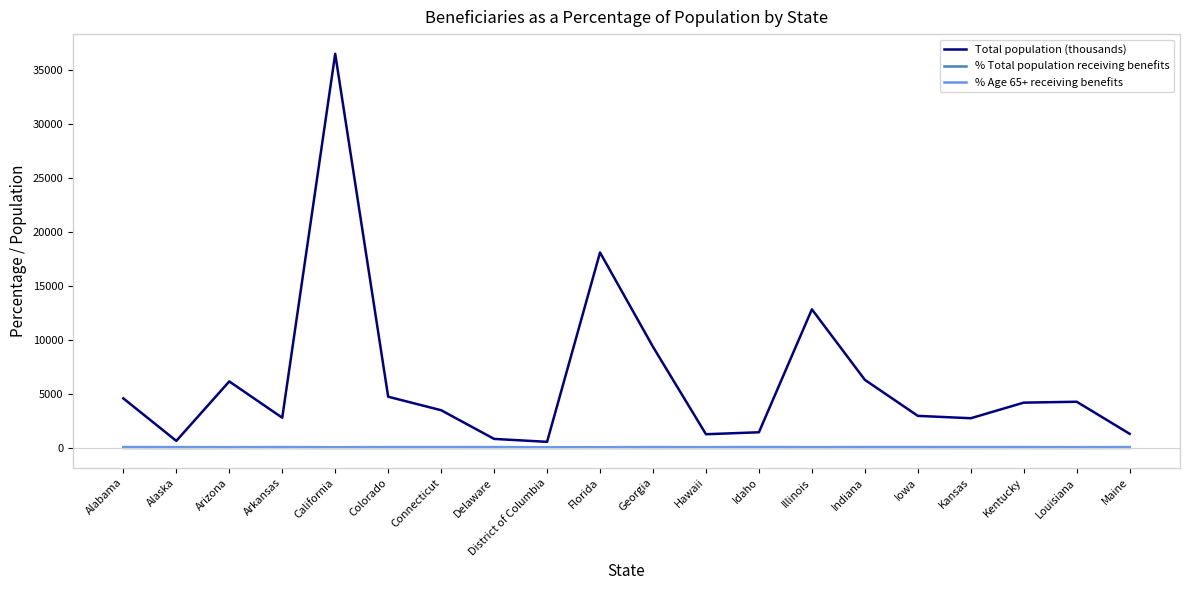

True or false: % Total population receiving benefits and % Age 65+ receiving benefits cross at least once.

False